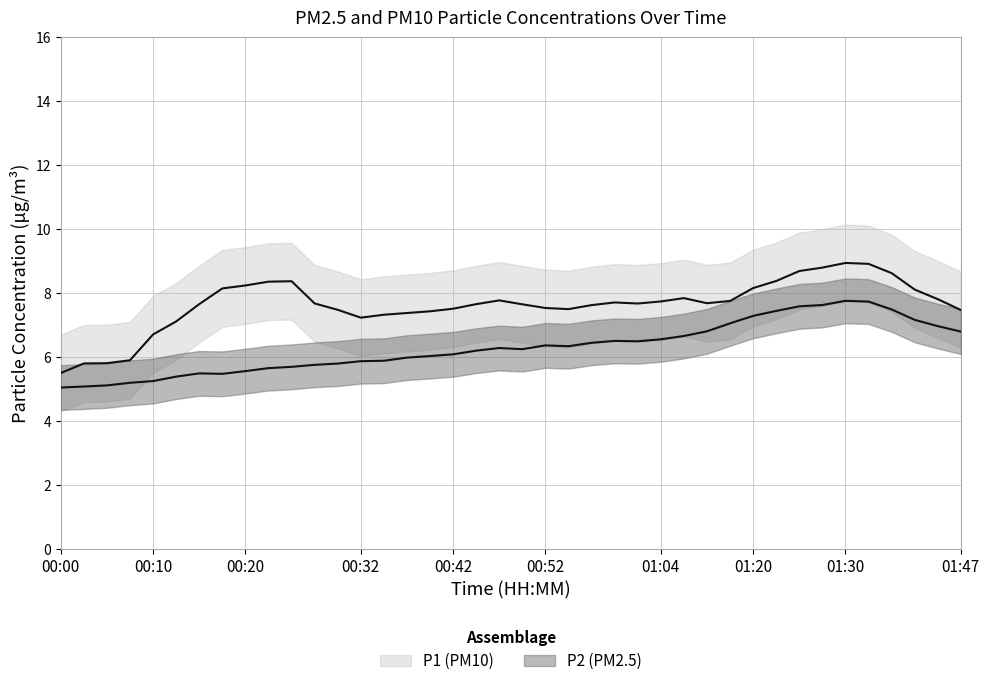

The value of P2 at 00:08 is 8.7. True or false?

False